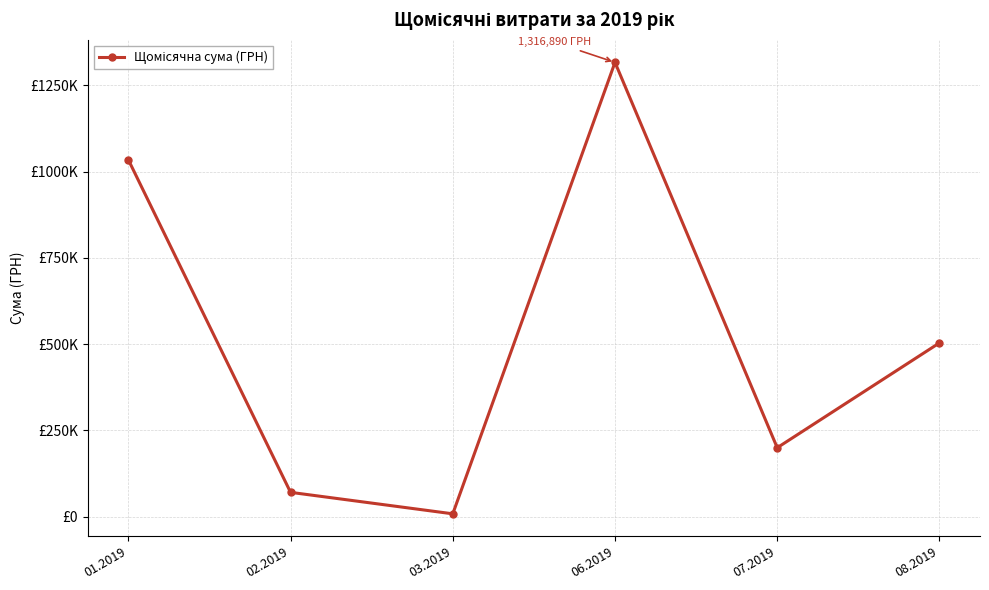

List the labels in order of value, smallest first.

03.2019, 02.2019, 07.2019, 08.2019, 01.2019, 06.2019